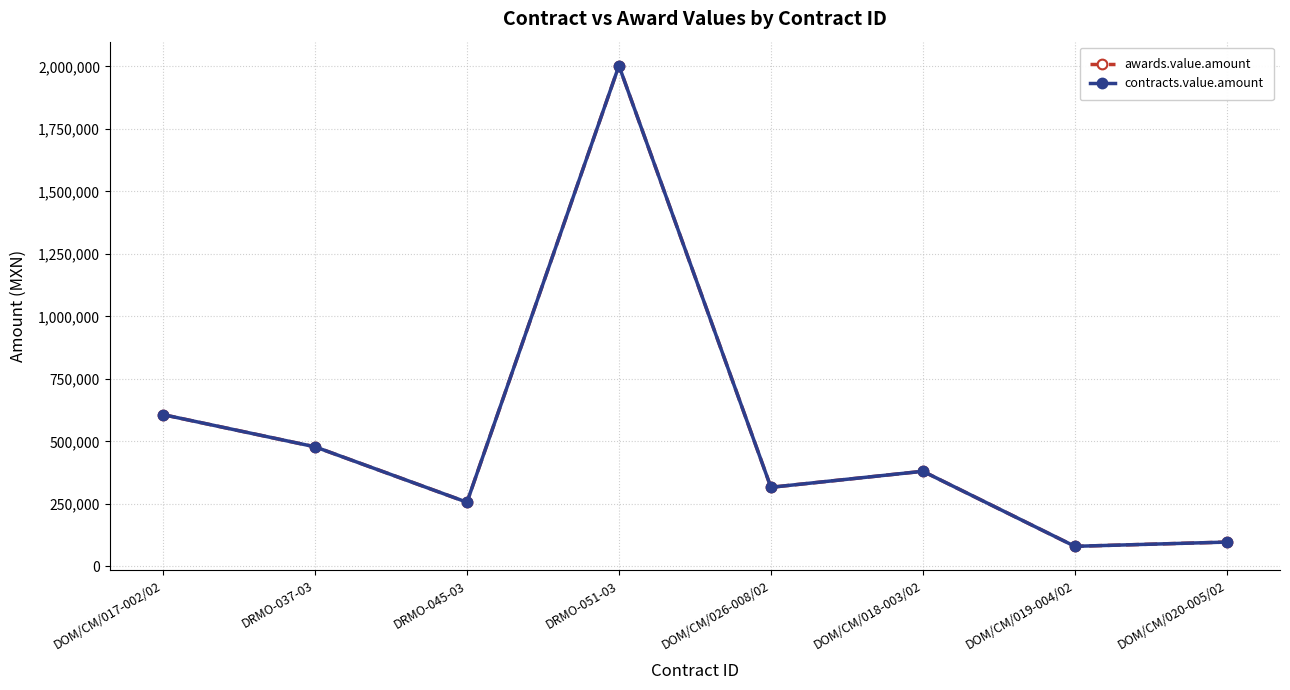

Is this an area chart (filled region under the line)?

No